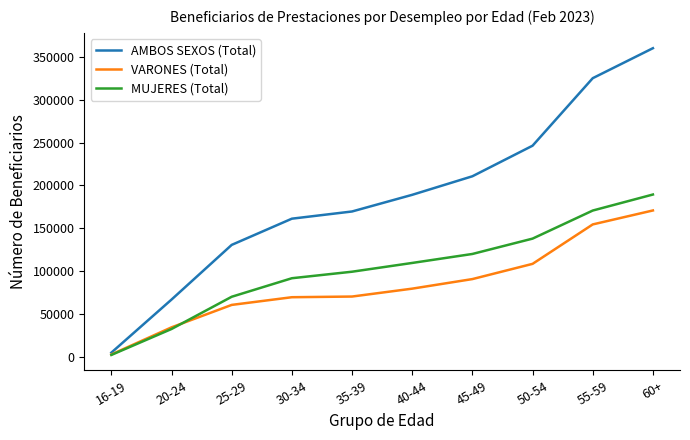

How many lines are shown in the chart?

3